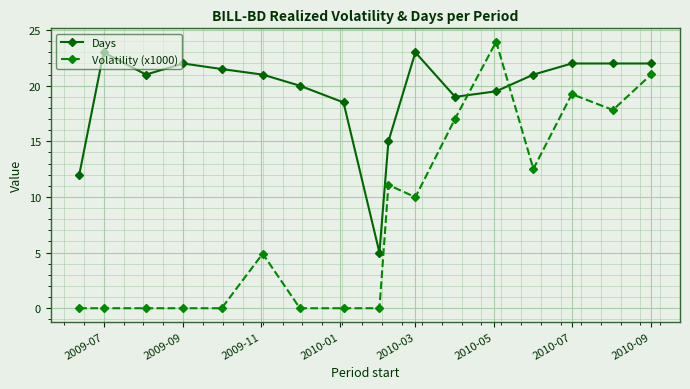

What is the value of the Days point at the 16th from the left?

22.0